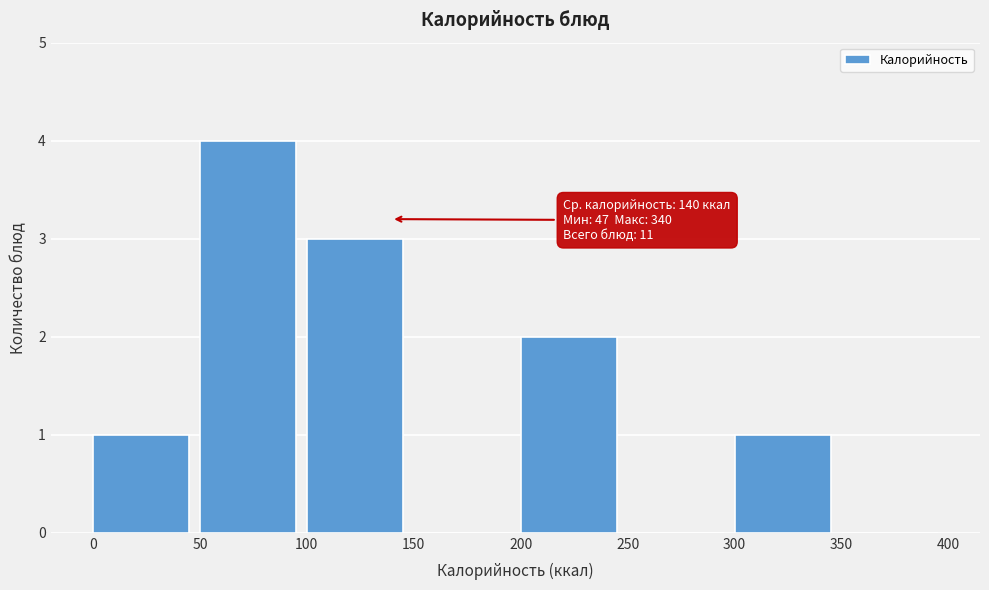

Over which range of the x-axis is the bar tallest?

50 to 100